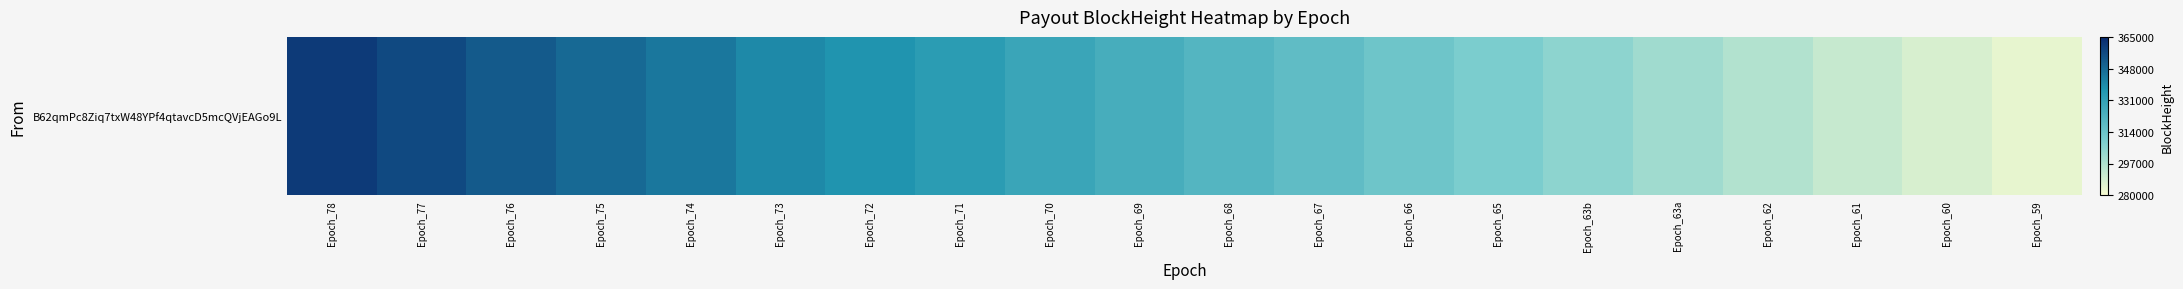

What is the average value?

322513